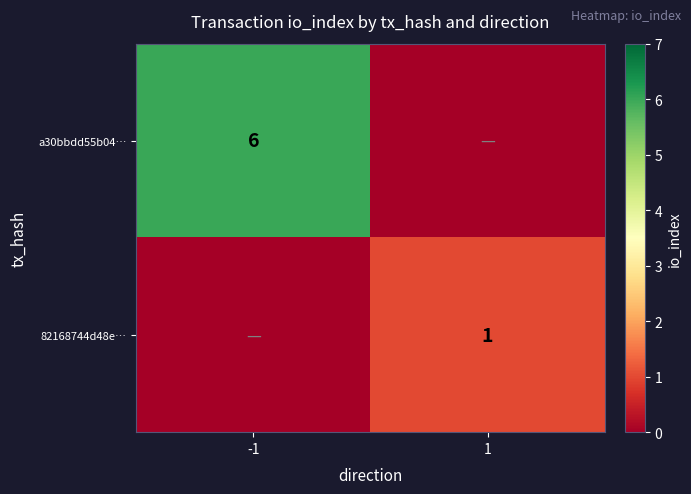

True or false: 82168744d48e… has a value of 1 at 1.

True